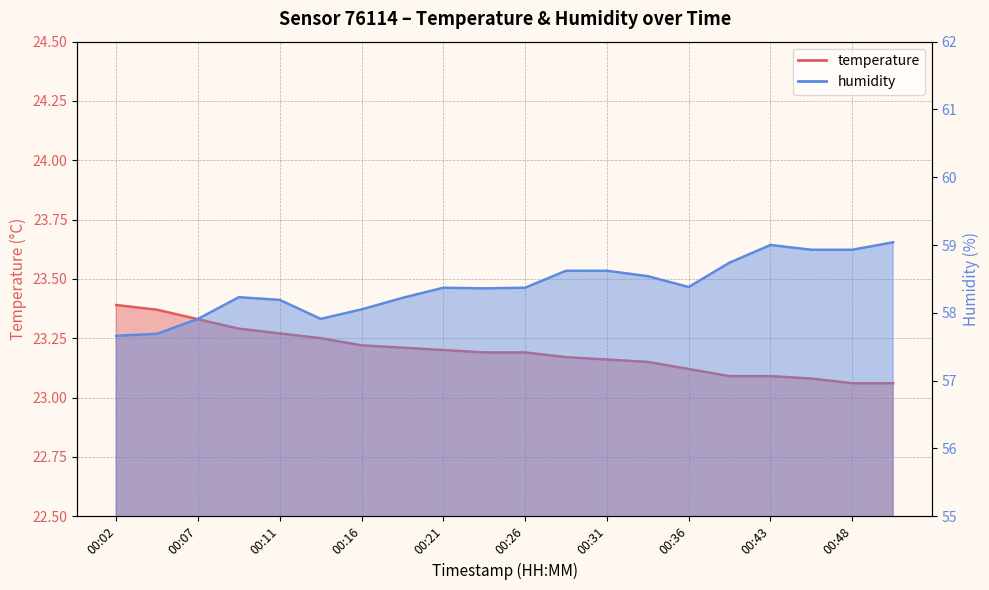

Reading right to left, what are all the values shown in this chart?

temperature: 00:50=23.1	00:48=23.1	00:45=23.1	00:43=23.1	00:41=23.1	00:36=23.1	00:33=23.1	00:31=23.2	00:28=23.2	00:26=23.2	00:24=23.2	00:21=23.2	00:19=23.2	00:16=23.2	00:14=23.2	00:11=23.3	00:09=23.3	00:07=23.3	00:04=23.4	00:02=23.4
humidity: 00:50=59.0	00:48=58.9	00:45=58.9	00:43=59.0	00:41=58.7	00:36=58.4	00:33=58.5	00:31=58.6	00:28=58.6	00:26=58.4	00:24=58.4	00:21=58.4	00:19=58.2	00:16=58.0	00:14=57.9	00:11=58.2	00:09=58.2	00:07=57.9	00:04=57.7	00:02=57.7